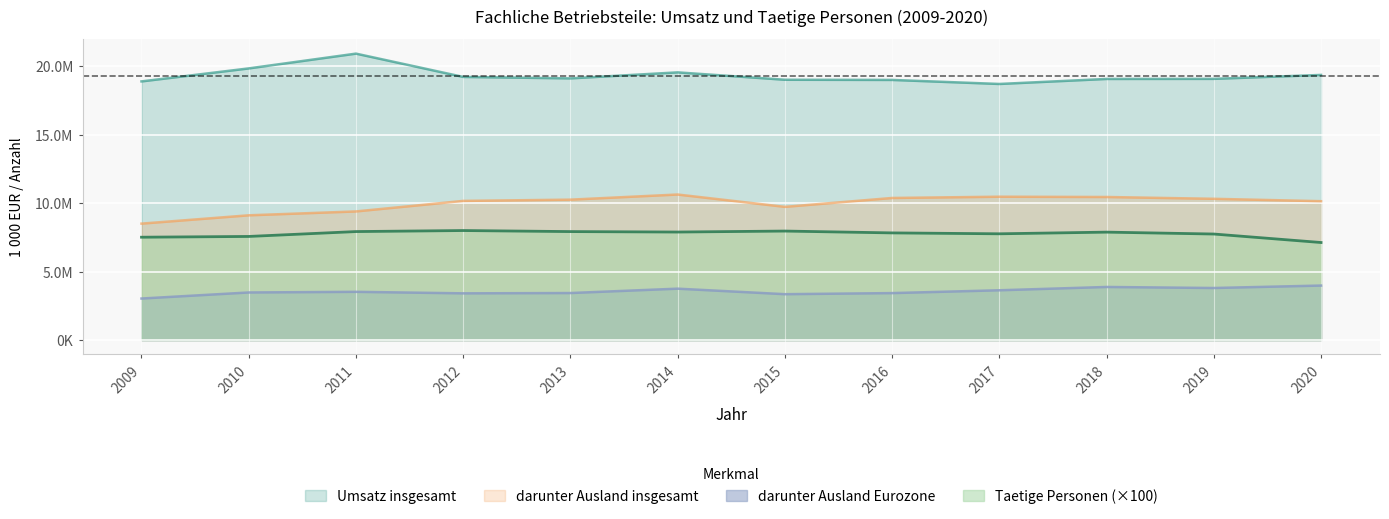

How many lines are shown in the chart?

4